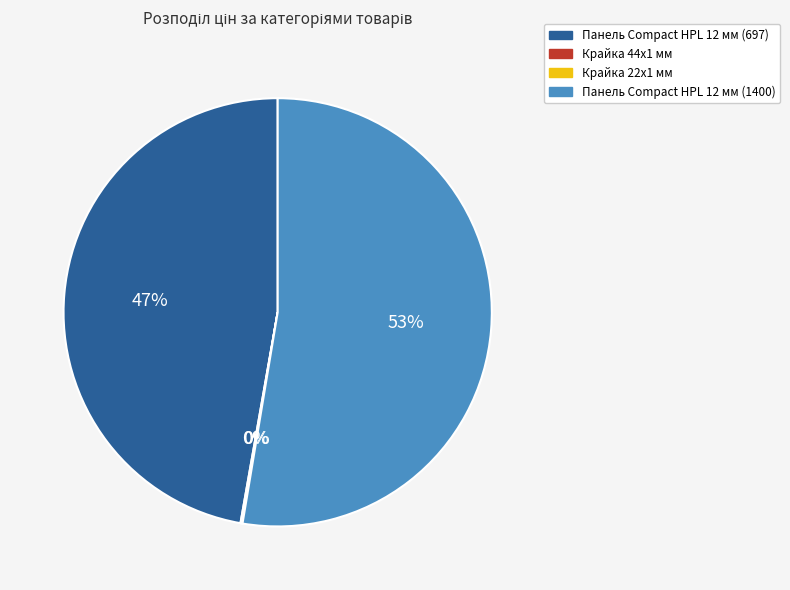

Is there any slice that represents more than half of the pie?

Yes